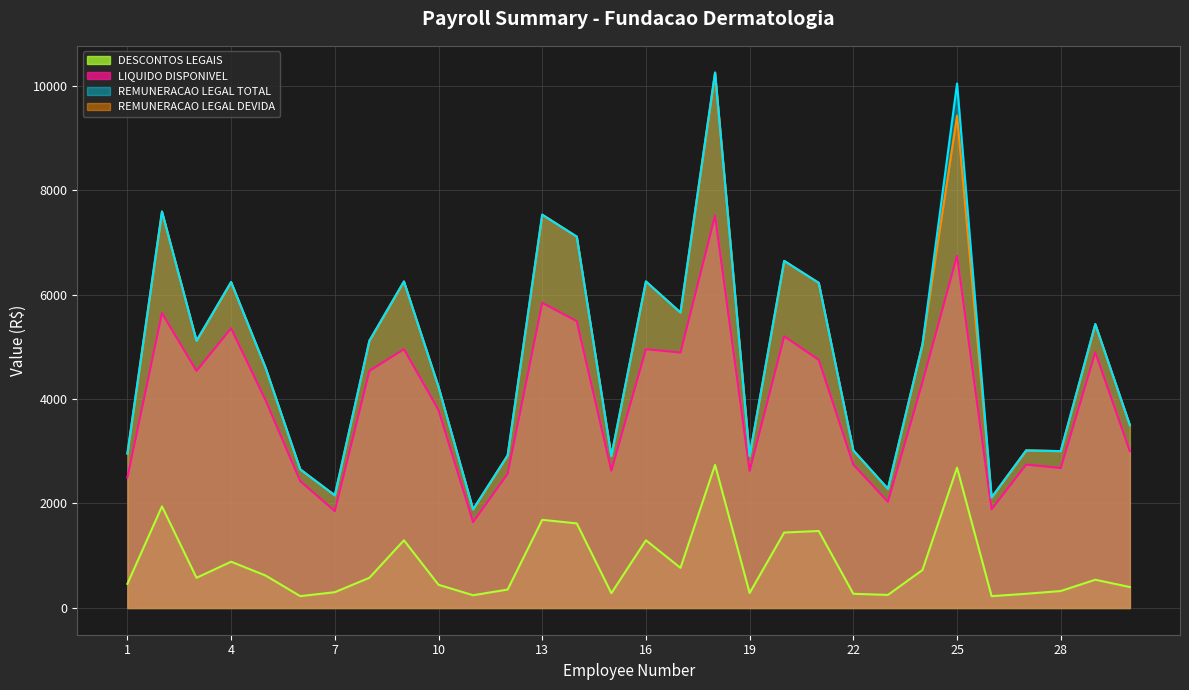

Reading left to right, extract all data points from this chart.

LIQUIDO DISPONIVEL: 1=2494.7	2=5644.5	3=4537.4	4=5353.8	5=3973.4	6=2427.0	7=1854.1	8=4537.4	9=4954.6	10=3789.4	11=1643.8	12=2568.6	13=5841.8	14=5489.7	15=2627.7	16=4954.6	17=4888.6	18=7510.6	19=2623.8	20=5200.2	21=4749.3	22=2745.3	23=2031.5	24=4321.3	25=6740.7	26=1888.7	27=2745.3	28=2678.2	29=4893.7	30=3000.0
REMUNERACAO LEGAL TOTAL: 1=2956.5	2=7589.0	3=5114.8	4=6239.2	5=4593.3	6=2653.1	7=2156.0	8=5114.8	9=6250.2	10=4233.2	11=1887.3	12=2920.9	13=7529.0	14=7108.4	15=2910.5	16=6250.2	17=5656.0	18=10249.1	19=2910.5	20=6644.1	21=6222.9	22=3016.4	23=2280.8	24=5048.0	25=10040.3	26=2114.8	27=3016.4	28=3002.3	29=5434.2	30=3500.0
REMUNERACAO LEGAL DEVIDA: 1=2956.5	2=7589.0	3=5114.8	4=6239.2	5=4593.3	6=2653.1	7=2156.0	8=5114.8	9=6250.2	10=4233.2	11=1887.3	12=2920.9	13=7529.0	14=7108.4	15=2910.5	16=6250.2	17=5656.0	18=10249.1	19=2910.5	20=6644.1	21=6222.9	22=3016.4	23=2280.8	24=5048.0	25=9426.5	26=2114.8	27=3016.4	28=3002.3	29=5434.2	30=3500.0
DESCONTOS LEGAIS: 1=461.8	2=1944.5	3=577.4	4=885.5	5=619.9	6=226.1	7=301.8	8=577.4	9=1295.6	10=443.8	11=243.5	12=352.3	13=1687.2	14=1618.7	15=282.8	16=1295.6	17=767.4	18=2738.4	19=286.7	20=1443.9	21=1473.5	22=271.2	23=249.3	24=726.7	25=2685.8	26=226.1	27=271.2	28=324.1	29=540.5	30=400.0